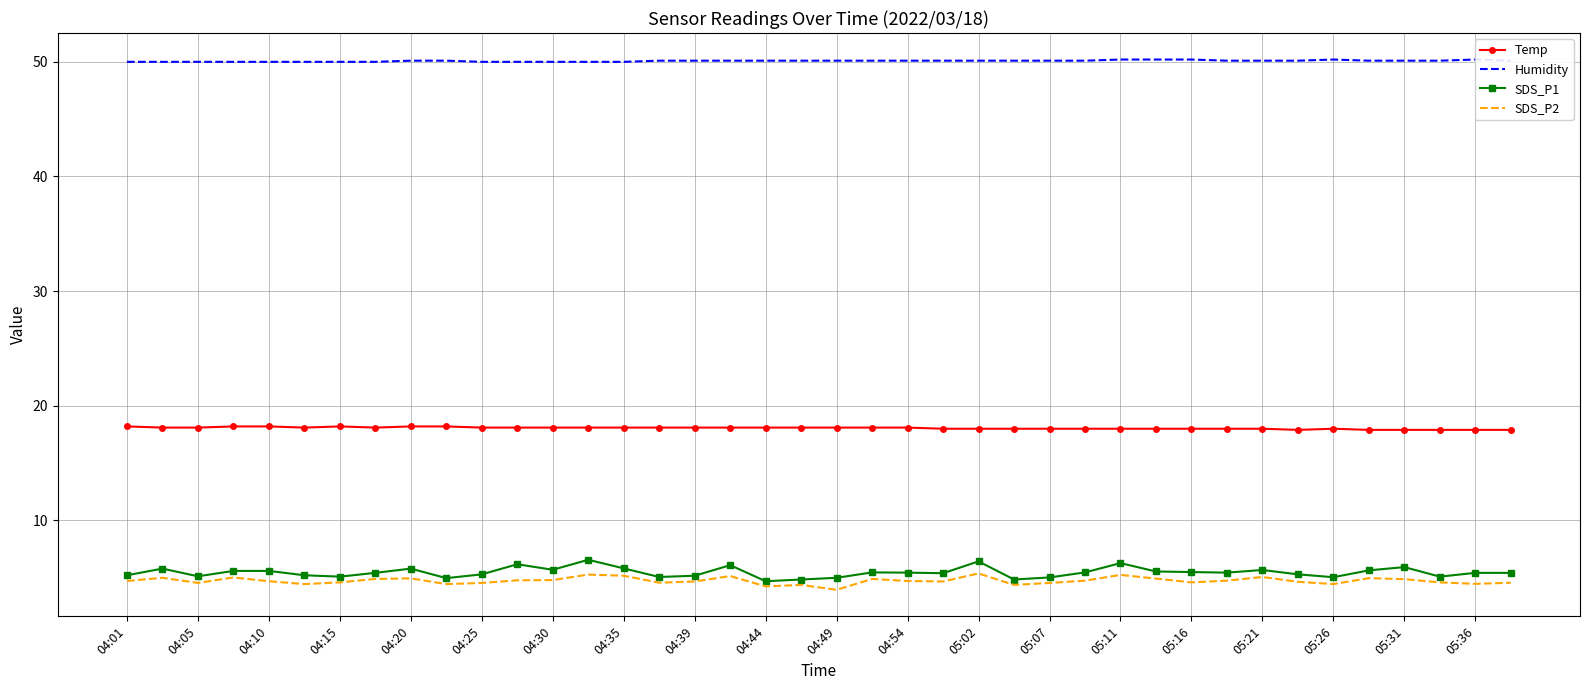

Reading left to right, list all the values displayed in this chart.

Temp: 18.2	18.1	18.1	18.2	18.2	18.1	18.2	18.1	18.2	18.2	18.1	18.1	18.1	18.1	18.1	18.1	18.1	18.1	18.1	18.1	18.1	18.1	18.1	18.0	18.0	18.0	18.0	18.0	18.0	18.0	18.0	18.0	18.0	17.9	18.0	17.9	17.9	17.9	17.9	17.9
Humidity: 50.0	50.0	50.0	50.0	50.0	50.0	50.0	50.0	50.1	50.1	50.0	50.0	50.0	50.0	50.0	50.1	50.1	50.1	50.1	50.1	50.1	50.1	50.1	50.1	50.1	50.1	50.1	50.1	50.2	50.2	50.2	50.1	50.1	50.1	50.2	50.1	50.1	50.1	50.2	50.1
SDS_P1: 5.2	5.8	5.1	5.6	5.6	5.2	5.1	5.4	5.8	5.0	5.3	6.2	5.7	6.6	5.8	5.1	5.2	6.1	4.7	4.8	5.0	5.5	5.5	5.4	6.4	4.8	5.0	5.5	6.3	5.5	5.5	5.5	5.7	5.3	5.0	5.7	5.9	5.1	5.4	5.4
SDS_P2: 4.7	5.0	4.5	5.0	4.7	4.5	4.6	4.9	5.0	4.5	4.5	4.8	4.8	5.3	5.2	4.6	4.7	5.2	4.2	4.4	4.0	4.9	4.7	4.7	5.4	4.4	4.5	4.8	5.2	4.9	4.6	4.8	5.1	4.7	4.5	5.0	4.9	4.6	4.5	4.6